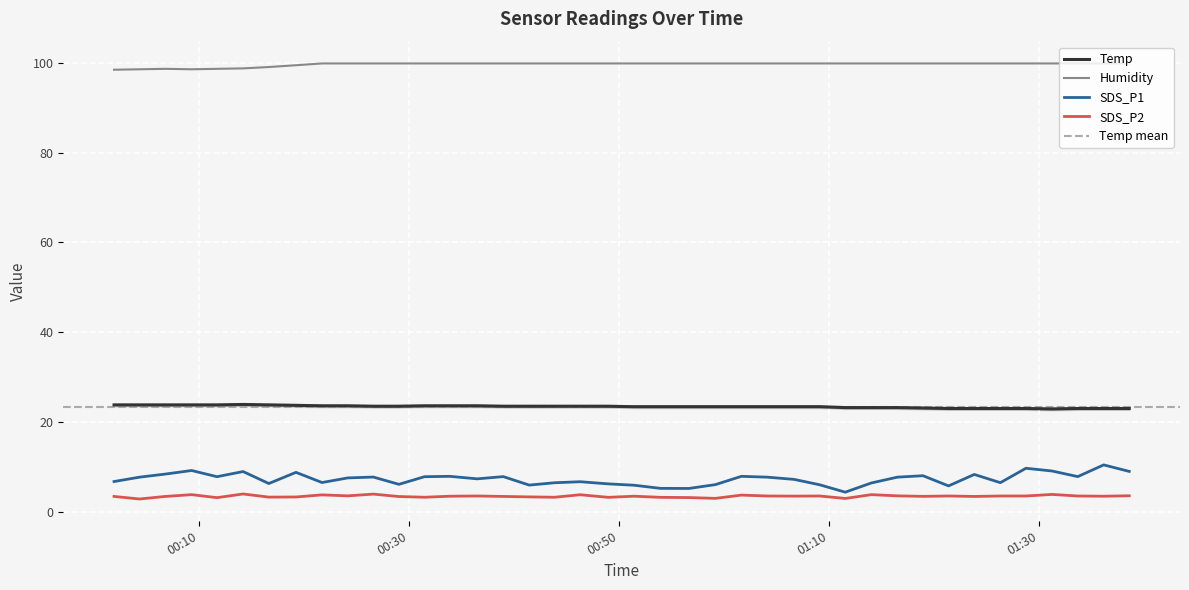

Is it true that Temp equals 23.7 at 2023/07/09 00:19:16?

True